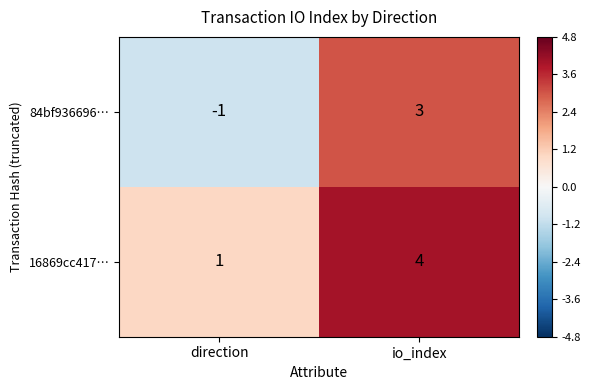

What is the difference between the 84bf936696… values at direction and io_index?

4